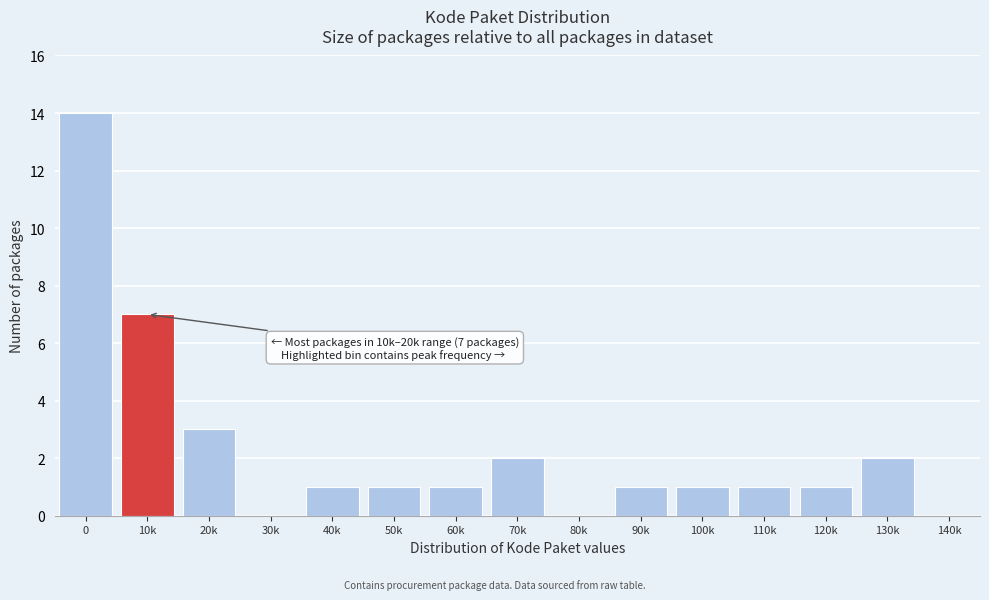

Reading left to right, extract all data points from this chart.

0=14	10k=7	20k=3	30k=0	40k=1	50k=1	60k=1	70k=2	80k=0	90k=1	100k=1	110k=1	120k=1	130k=2	140k=0